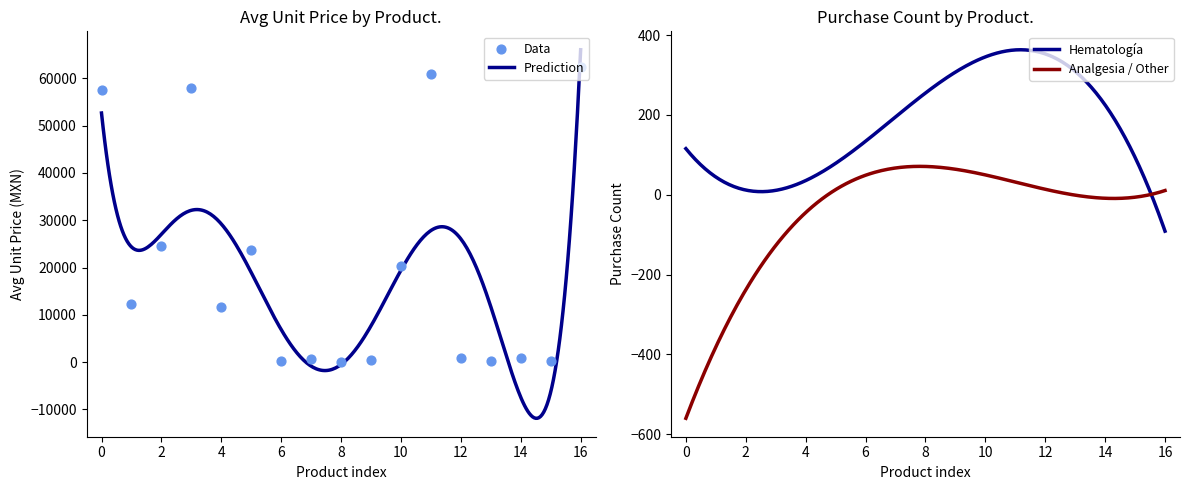

What is the change in value from avgUnitPrice to 13?

-57176.7